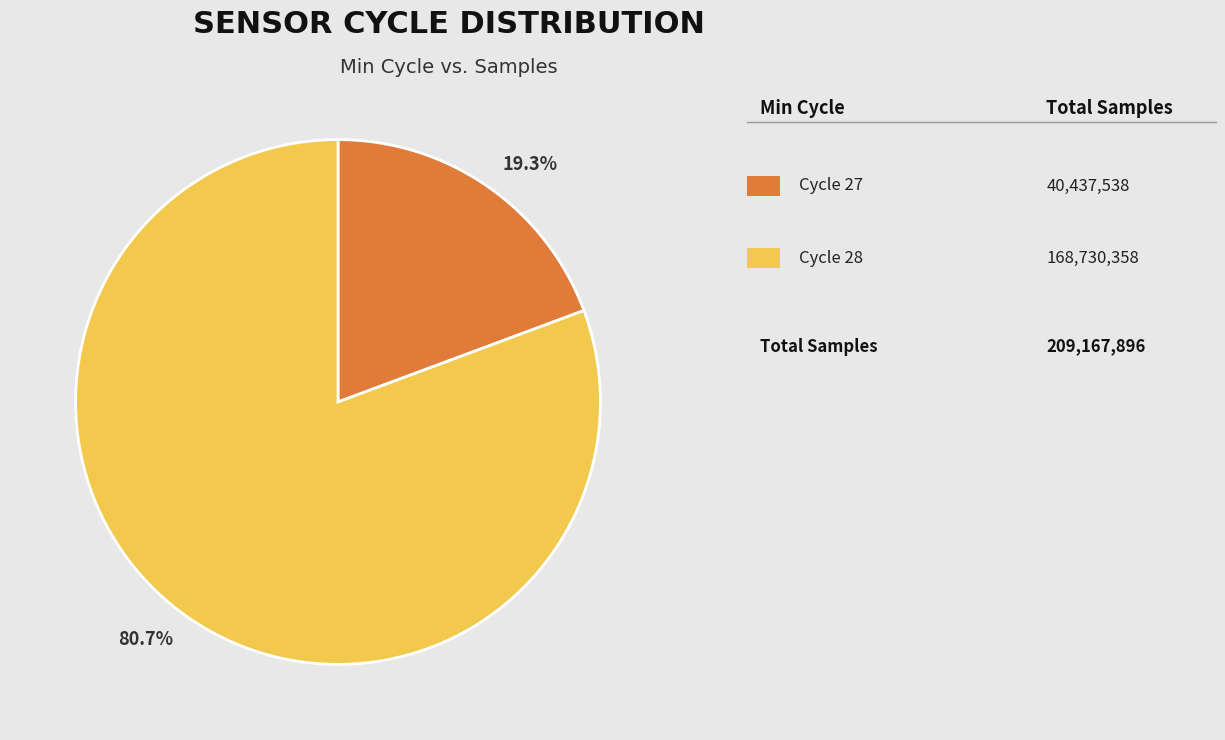

Is there a majority slice in this chart?

Yes